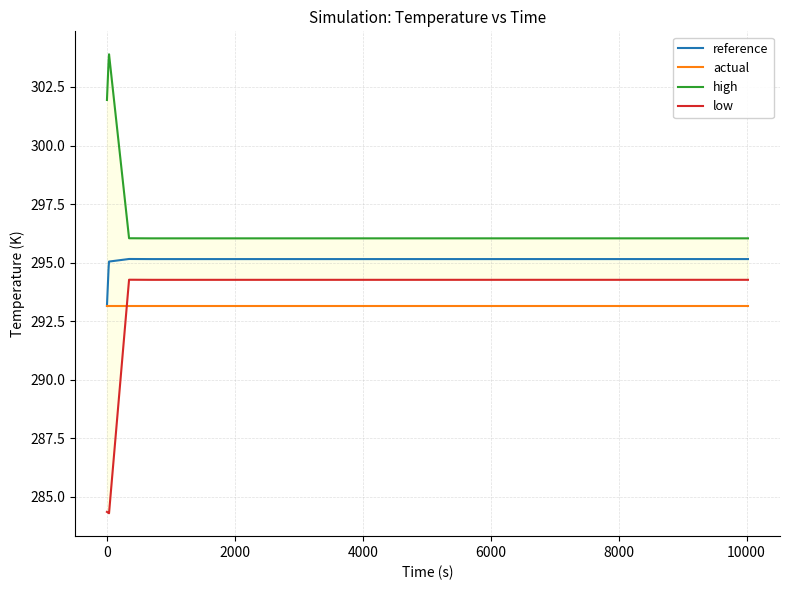

What is the highest value of the reference series?

295.2